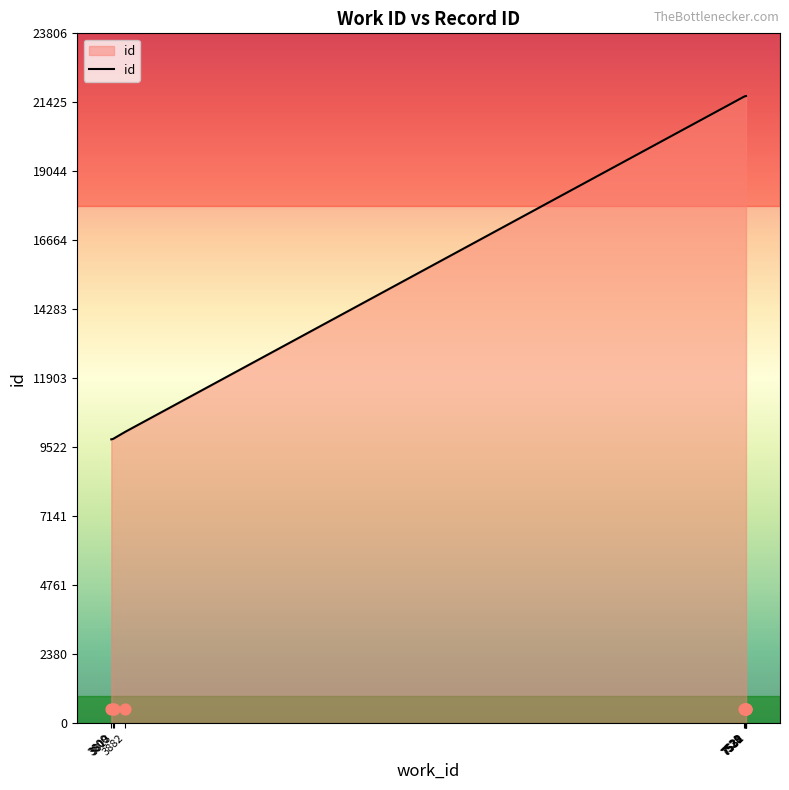

What is the change in value from 3800 to 7529?

+11844